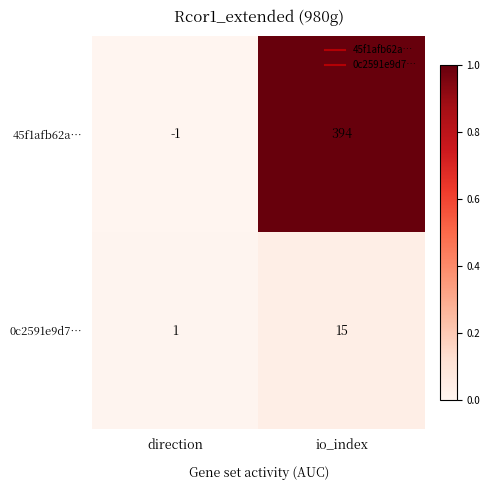

At which label does 0c2591e9d7… reach its minimum?

direction